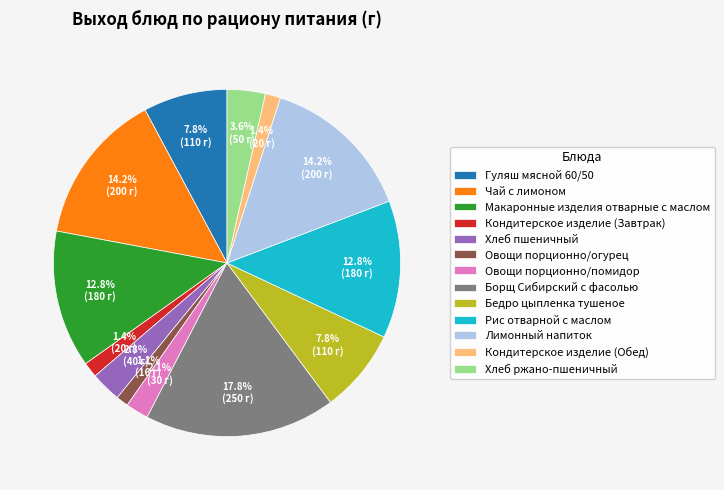

Do Борщ Сибирский с фасолью and Гуляш мясной 60/50 together represent more than half of the pie?

No